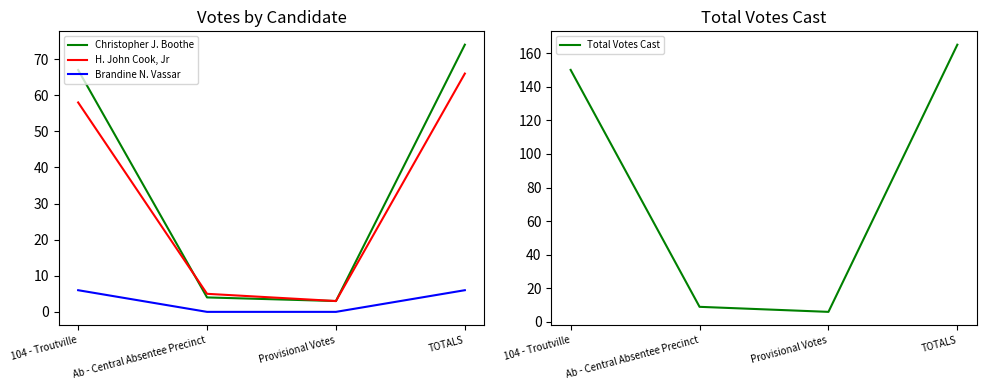

Which series has the largest range (max minus min)?

Total Votes Cast